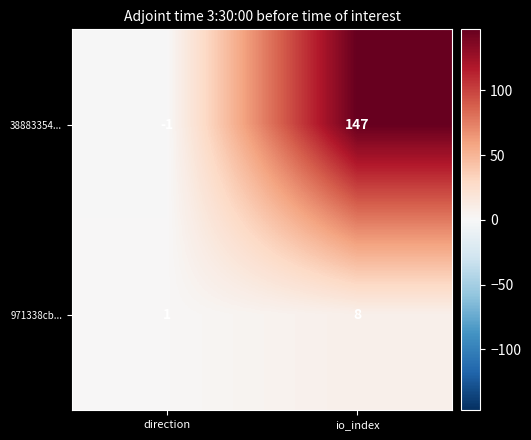

Where is 38883354... nearest to the value 73?

direction